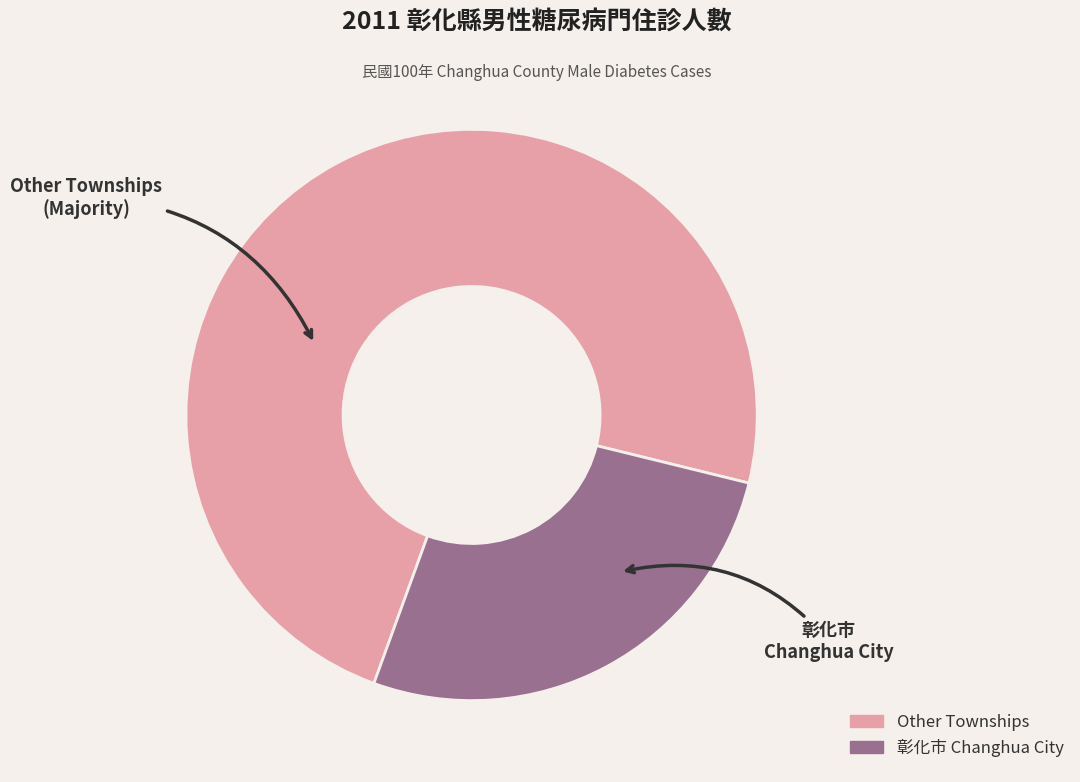

Is there a majority slice in this chart?

Yes